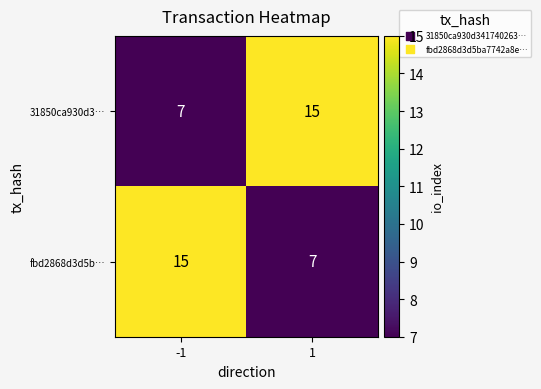

What is the difference between the 31850ca930d3… values at -1 and 1?

8